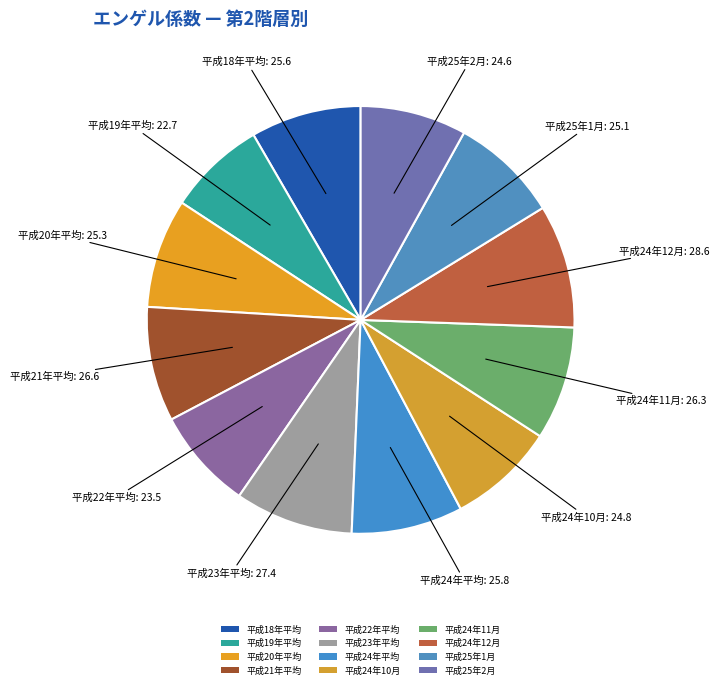

Is there a majority slice in this chart?

No